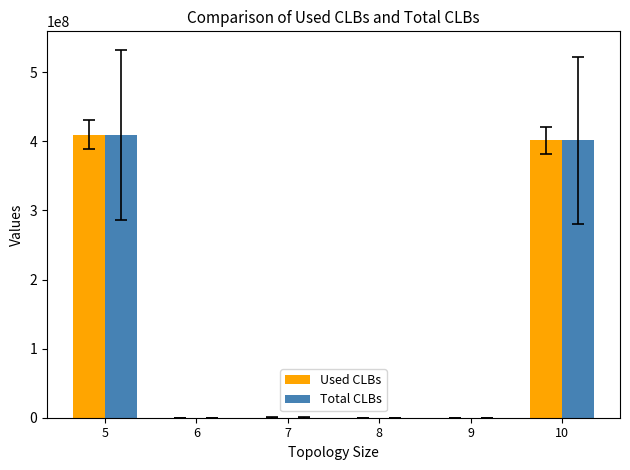

How many series are shown in this chart?

2